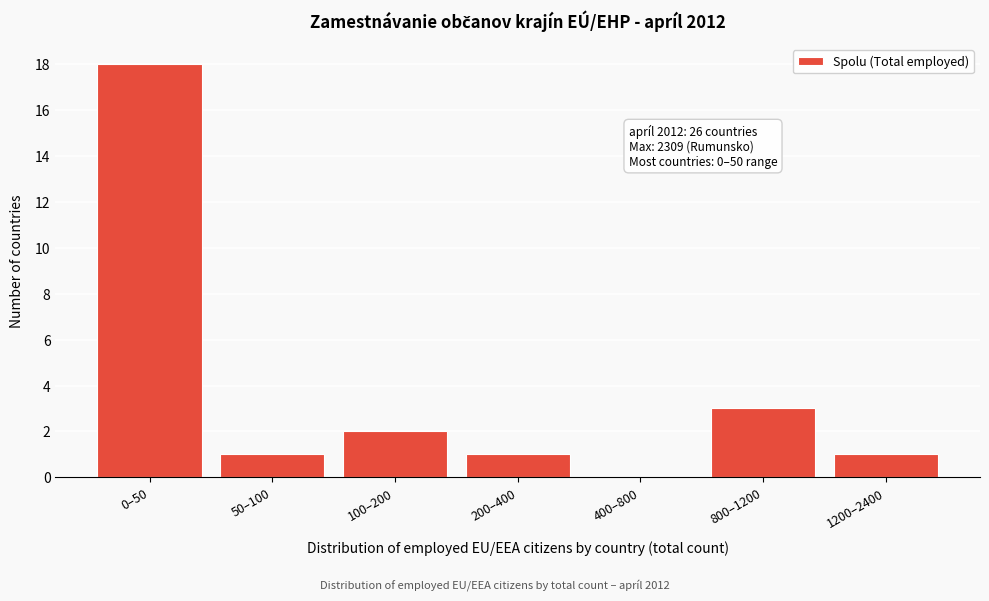

Reading left to right, list all the values displayed in this chart.

0–50=18	50–100=1	100–200=2	200–400=1	400–800=0	800–1200=3	1200–2400=1